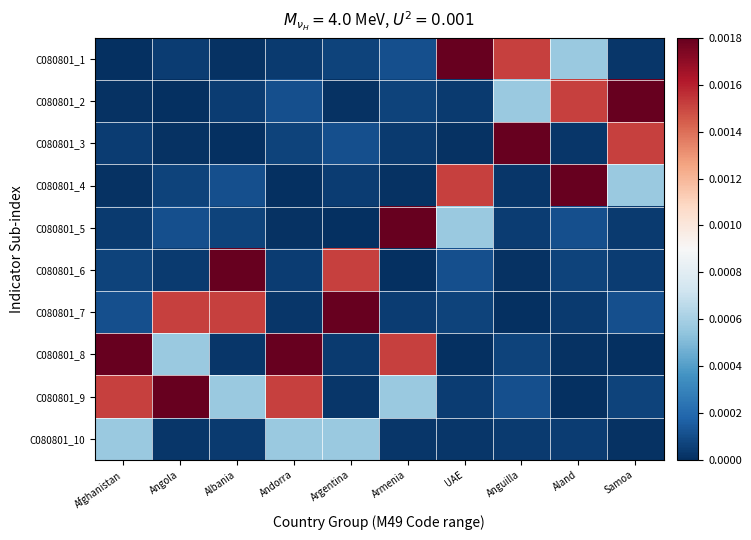

Reading left to right, what are all the values shown in this chart?

C080801_1: Afghanistan=0.0	Angola=0.0	Albania=0.0	Andorra=0.0	Argentina=0.0	Armenia=0.0	UAE=0.0	Anguilla=0.0	Aland=0.0	Samoa=0.0
C080801_2: Afghanistan=0.0	Angola=0.0	Albania=0.0	Andorra=0.0	Argentina=0.0	Armenia=0.0	UAE=0.0	Anguilla=0.0	Aland=0.0	Samoa=0.0
C080801_3: Afghanistan=0.0	Angola=0.0	Albania=0.0	Andorra=0.0	Argentina=0.0	Armenia=0.0	UAE=0.0	Anguilla=0.0	Aland=0.0	Samoa=0.0
C080801_4: Afghanistan=0.0	Angola=0.0	Albania=0.0	Andorra=0.0	Argentina=0.0	Armenia=0.0	UAE=0.0	Anguilla=0.0	Aland=0.0	Samoa=0.0
C080801_5: Afghanistan=0.0	Angola=0.0	Albania=0.0	Andorra=0.0	Argentina=0.0	Armenia=0.0	UAE=0.0	Anguilla=0.0	Aland=0.0	Samoa=0.0
C080801_6: Afghanistan=0.0	Angola=0.0	Albania=0.0	Andorra=0.0	Argentina=0.0	Armenia=0.0	UAE=0.0	Anguilla=0.0	Aland=0.0	Samoa=0.0
C080801_7: Afghanistan=0.0	Angola=0.0	Albania=0.0	Andorra=0.0	Argentina=0.0	Armenia=0.0	UAE=0.0	Anguilla=0.0	Aland=0.0	Samoa=0.0
C080801_8: Afghanistan=0.0	Angola=0.0	Albania=0.0	Andorra=0.0	Argentina=0.0	Armenia=0.0	UAE=0.0	Anguilla=0.0	Aland=0.0	Samoa=0.0
C080801_9: Afghanistan=0.0	Angola=0.0	Albania=0.0	Andorra=0.0	Argentina=0.0	Armenia=0.0	UAE=0.0	Anguilla=0.0	Aland=0.0	Samoa=0.0
C080801_10: Afghanistan=0.0	Angola=0.0	Albania=0.0	Andorra=0.0	Argentina=0.0	Armenia=0.0	UAE=0.0	Anguilla=0.0	Aland=0.0	Samoa=0.0